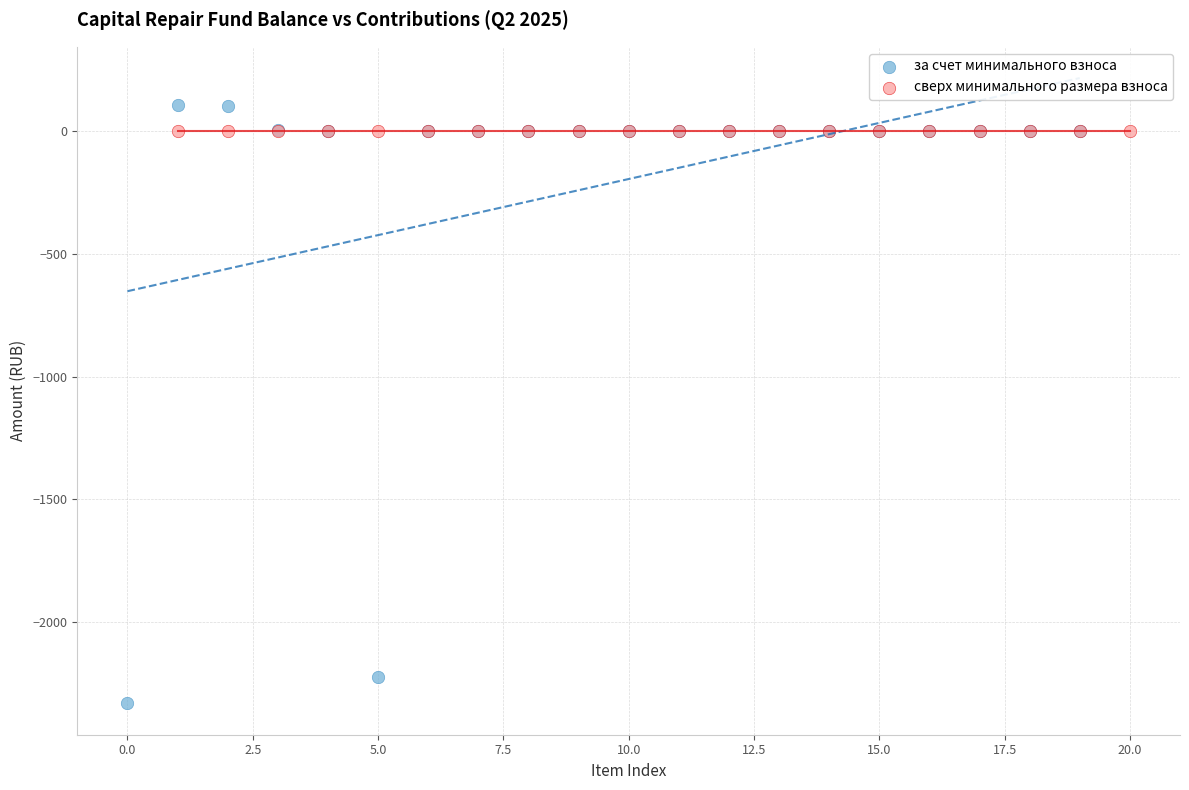

Which series reaches the minimum Y coordinate?

за счет минимального взноса